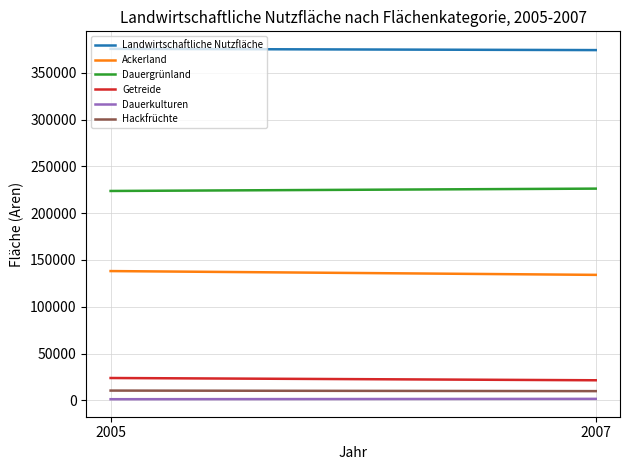

Count the number of categories in the chart.

2